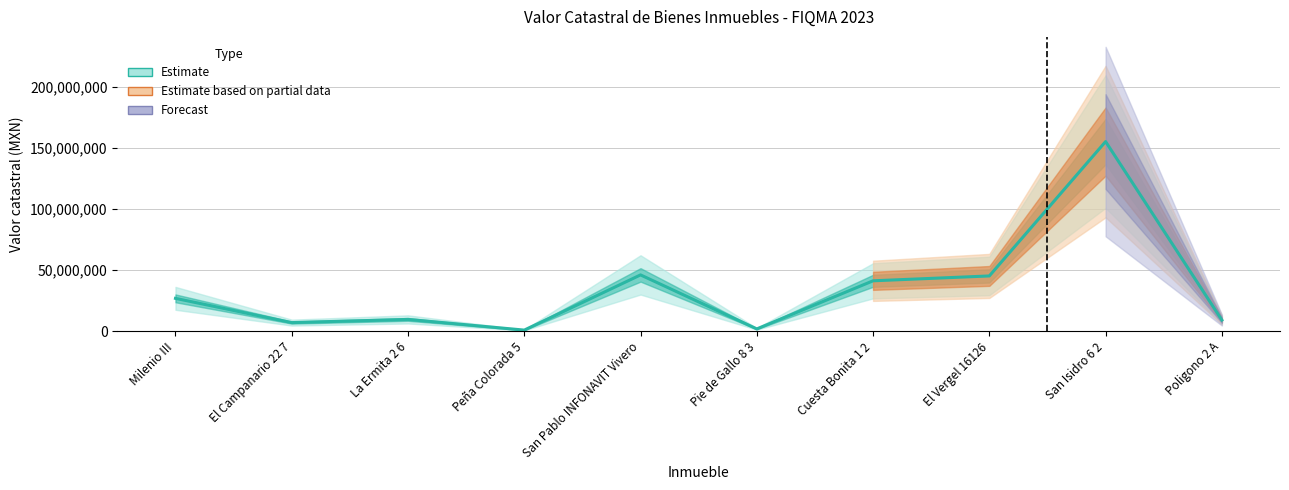

What is the difference between the maximum and minimum values?

154479800